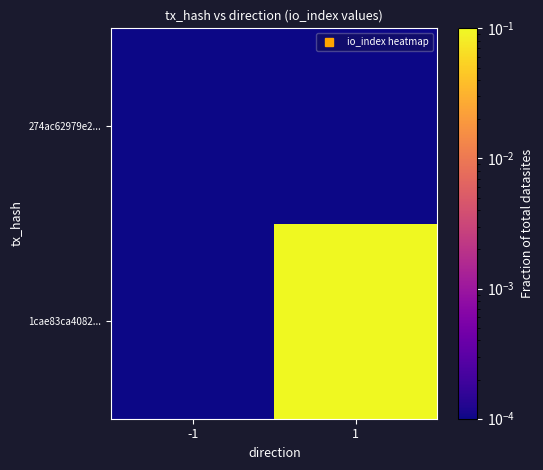

What is the total value across all series at 1?

0.1